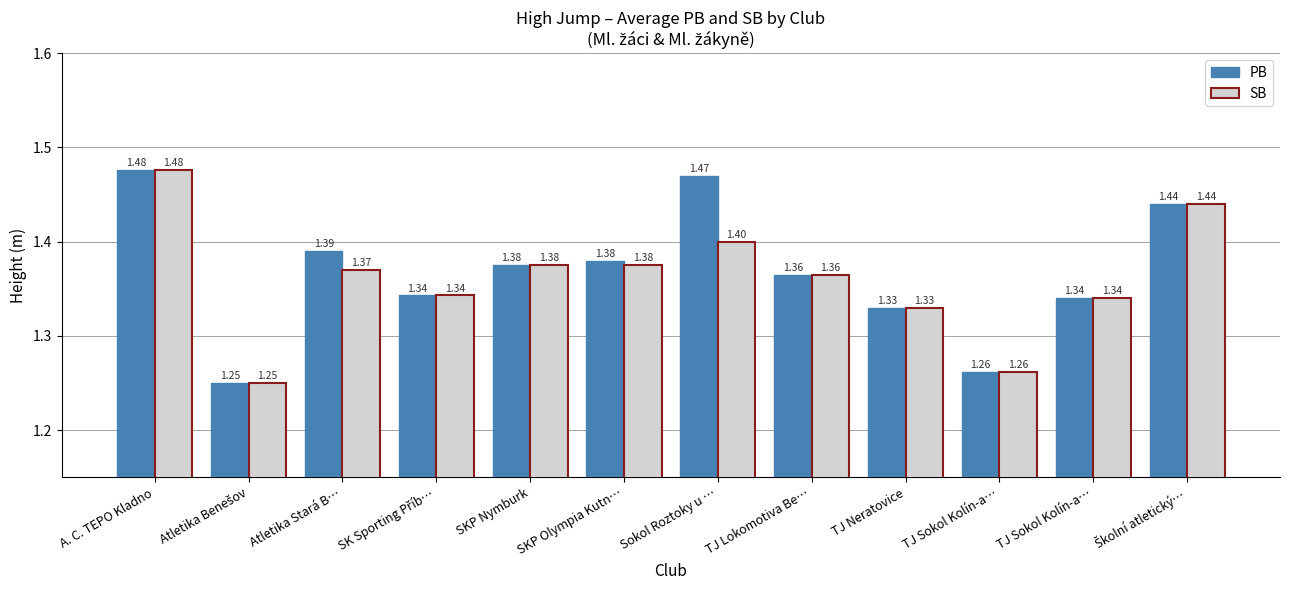

What is the average value of the SB series?

1.4